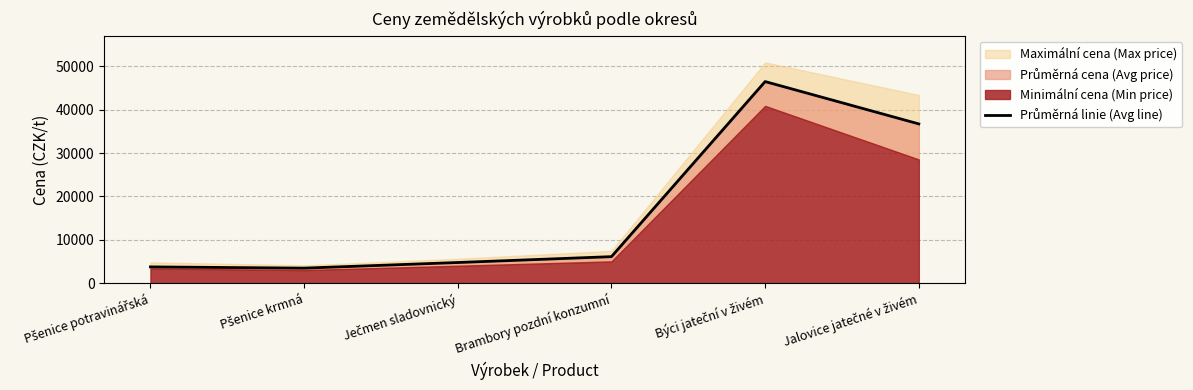

How many data points are less than 6100?

3